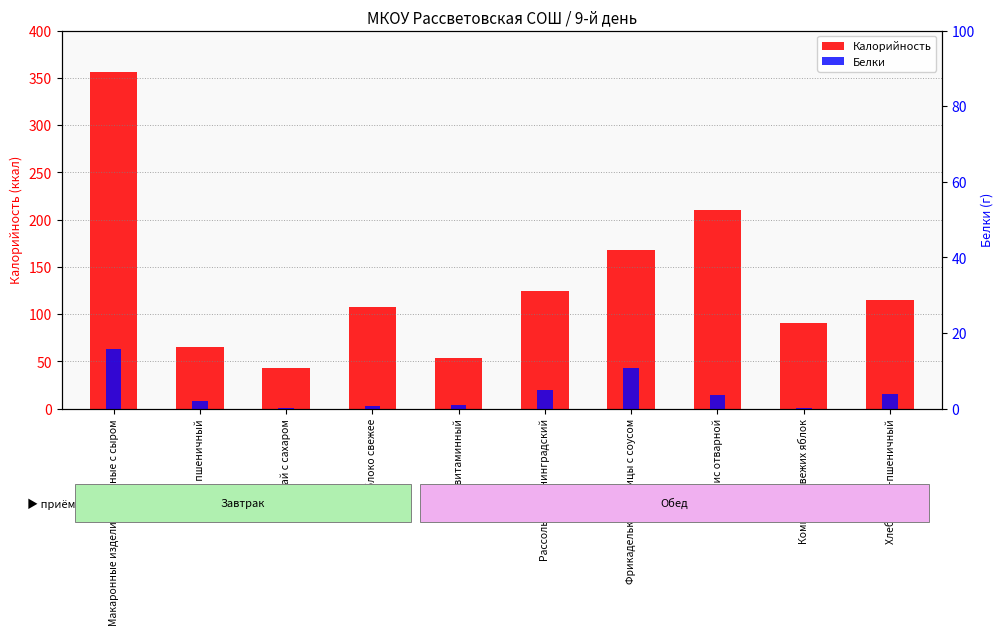

What is the difference between the highest and lowest values at Чай с сахаром?

42.9